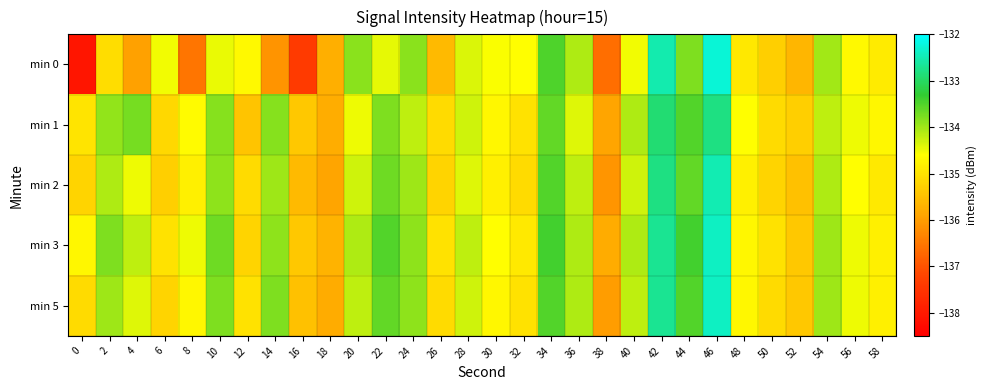

Reading left to right, what are all the values shown in this chart?

min 0: 0=-138.1	2=-135.1	4=-136.0	6=-134.5	8=-136.5	10=-134.5	12=-134.7	14=-136.1	16=-137.4	18=-135.7	20=-133.9	22=-134.5	24=-133.9	26=-135.6	28=-134.4	30=-134.6	32=-134.6	34=-133.5	36=-134.1	38=-136.6	40=-134.5	42=-132.5	44=-133.8	46=-132.3	48=-134.9	50=-135.3	52=-135.6	54=-134.0	56=-134.7	58=-134.9
min 1: 0=-135.0	2=-133.9	4=-133.7	6=-135.2	8=-134.7	10=-133.8	12=-135.4	14=-133.8	16=-135.4	18=-135.8	20=-134.5	22=-133.8	24=-134.2	26=-135.1	28=-134.3	30=-134.7	32=-135.0	34=-133.6	36=-134.4	38=-135.9	40=-134.1	42=-132.9	44=-133.5	46=-132.8	48=-134.6	50=-135.1	52=-135.3	54=-134.2	56=-134.5	58=-134.7
min 2: 0=-135.2	2=-134.1	4=-134.5	6=-135.3	8=-134.8	10=-133.9	12=-135.1	14=-134.0	16=-135.6	18=-135.9	20=-134.3	22=-133.7	24=-134.0	26=-135.2	28=-134.4	30=-134.8	32=-135.1	34=-133.5	36=-134.2	38=-136.1	40=-134.3	42=-132.8	44=-133.6	46=-132.5	48=-134.8	50=-135.2	52=-135.5	54=-134.1	56=-134.6	58=-134.9
min 3: 0=-134.7	2=-133.8	4=-134.2	6=-135.0	8=-134.5	10=-133.7	12=-135.2	14=-133.9	16=-135.4	18=-135.7	20=-134.1	22=-133.5	24=-133.9	26=-135.0	28=-134.2	30=-134.6	32=-134.9	34=-133.4	36=-134.1	38=-135.8	40=-134.1	42=-132.7	44=-133.4	46=-132.4	48=-134.7	50=-135.0	52=-135.4	54=-134.0	56=-134.5	58=-134.8
min 5: 0=-135.1	2=-134.0	4=-134.4	6=-135.2	8=-134.7	10=-133.8	12=-135.0	14=-133.8	16=-135.5	18=-135.8	20=-134.2	22=-133.6	24=-133.9	26=-135.1	28=-134.3	30=-134.7	32=-135.0	34=-133.5	36=-134.1	38=-136.0	40=-134.2	42=-132.7	44=-133.5	46=-132.4	48=-134.7	50=-135.1	52=-135.4	54=-134.0	56=-134.5	58=-134.8